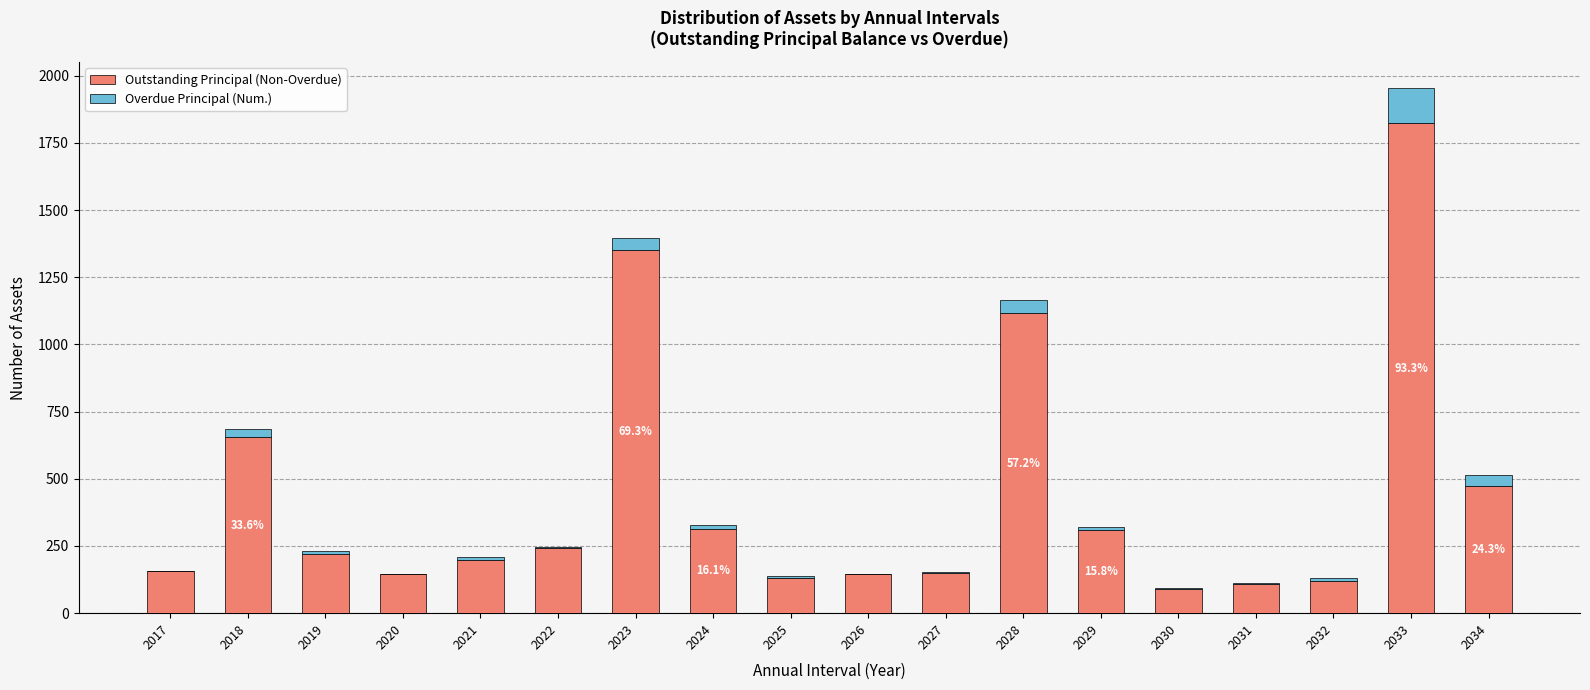

The Outstanding Principal (Non-Overdue) series shows 156 at 2017. True or false?

True